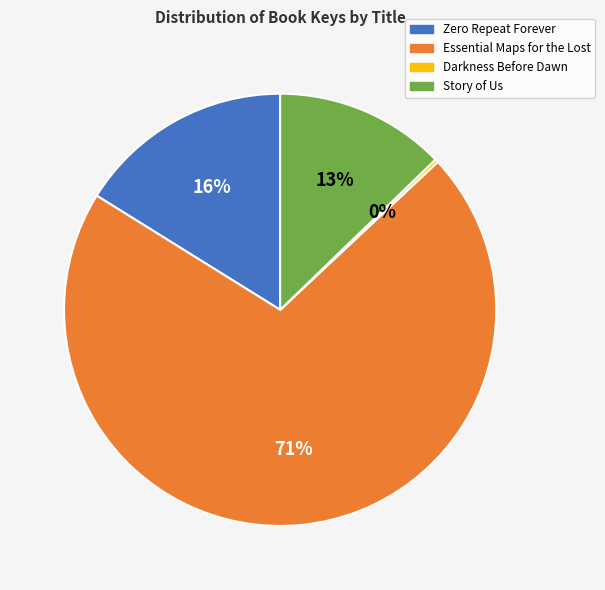

Which has a higher value, Zero Repeat Forever or Story of Us?

Zero Repeat Forever